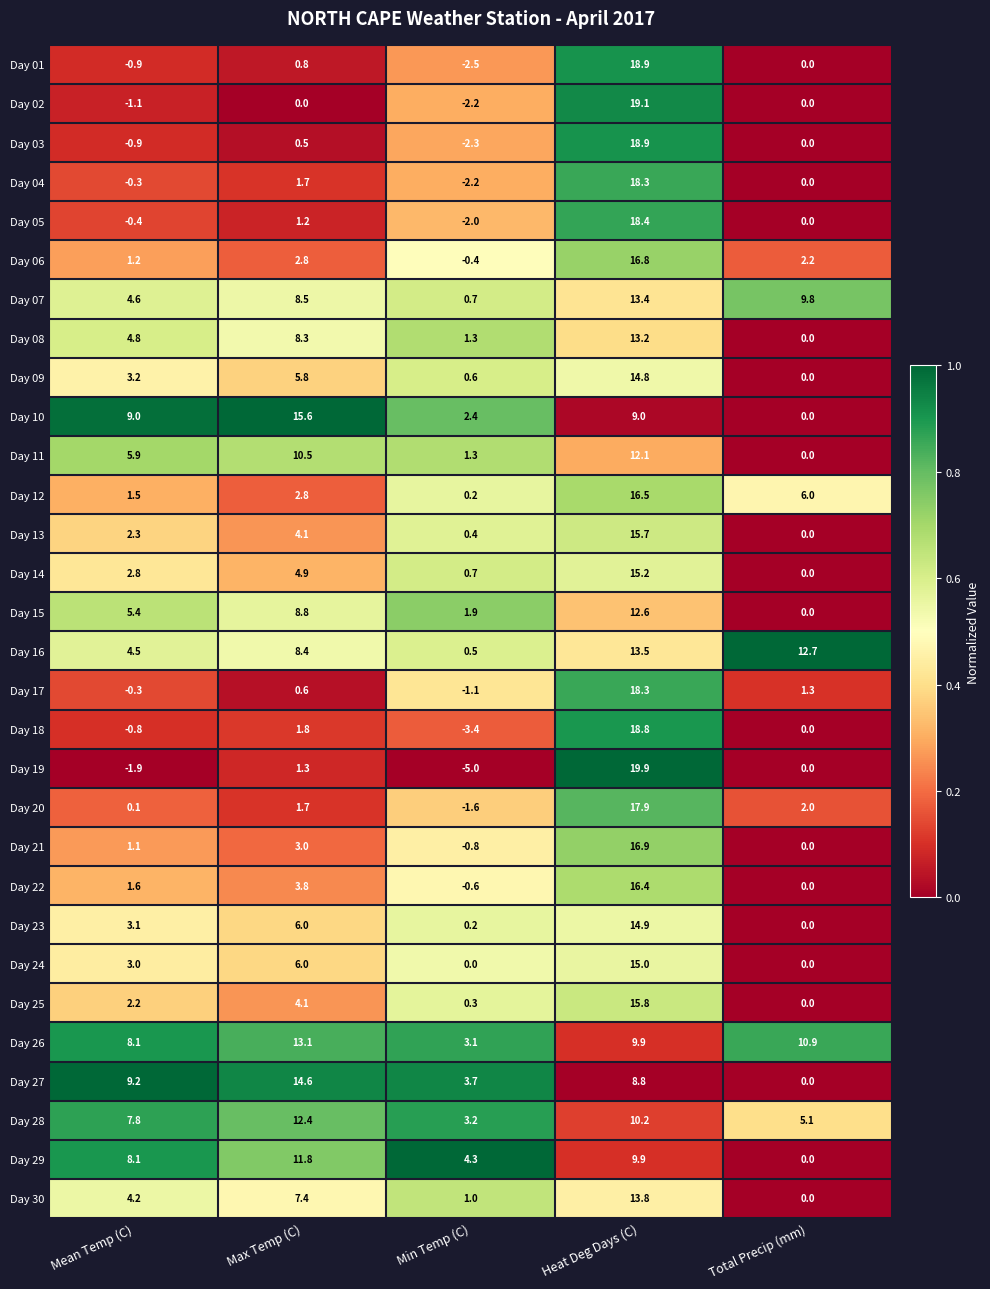

What is the highest value of the Day 13 series?

15.7